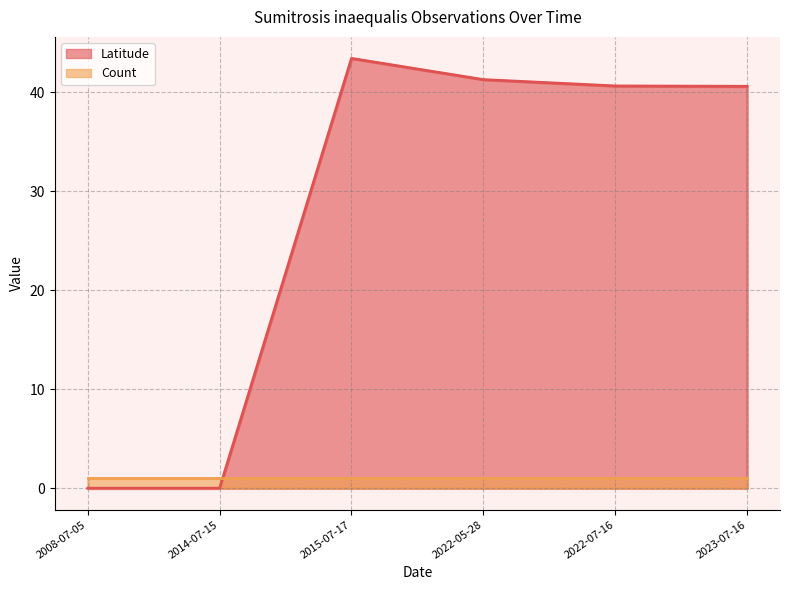

Where is the first local maximum?

2015-07-17